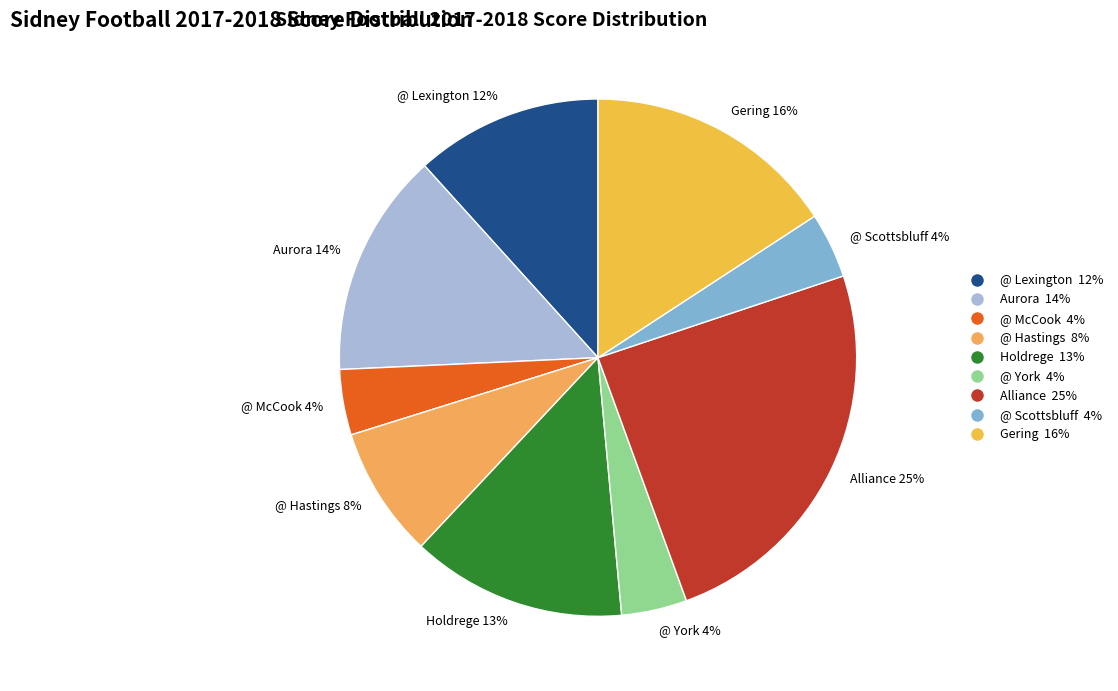

Which category has the biggest portion of the pie?

Alliance